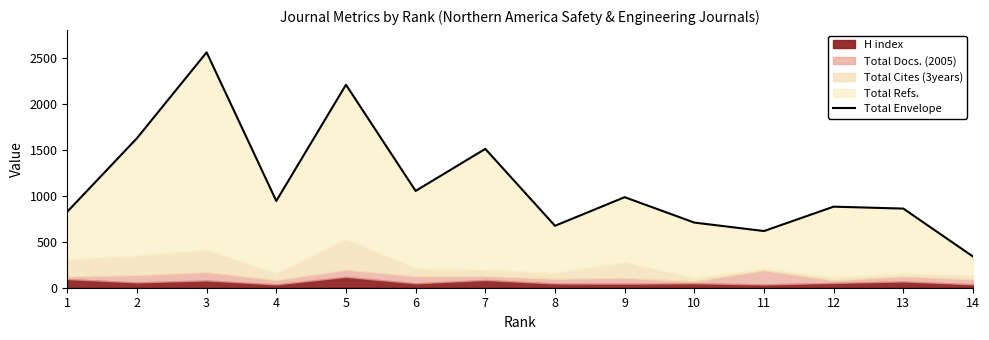

How many interior local peaks (higher than both neighbors) does the data have?

5